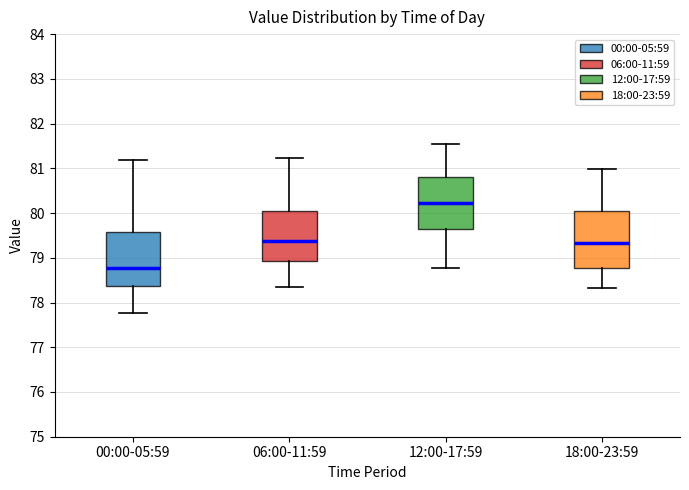

Where does the median line of the box for 18:00-23:59 sit on the y-axis? The values are not printed on the chart, so give them approximately, as read against the axis.

79.3